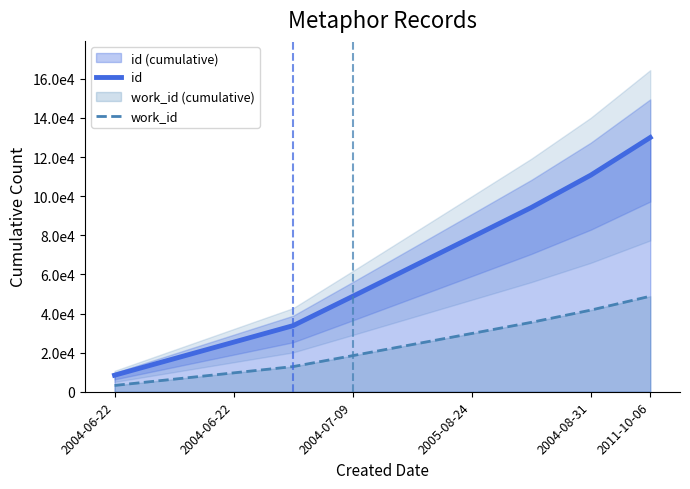

List the series in order of their peak value, lowest first.

work_id, id